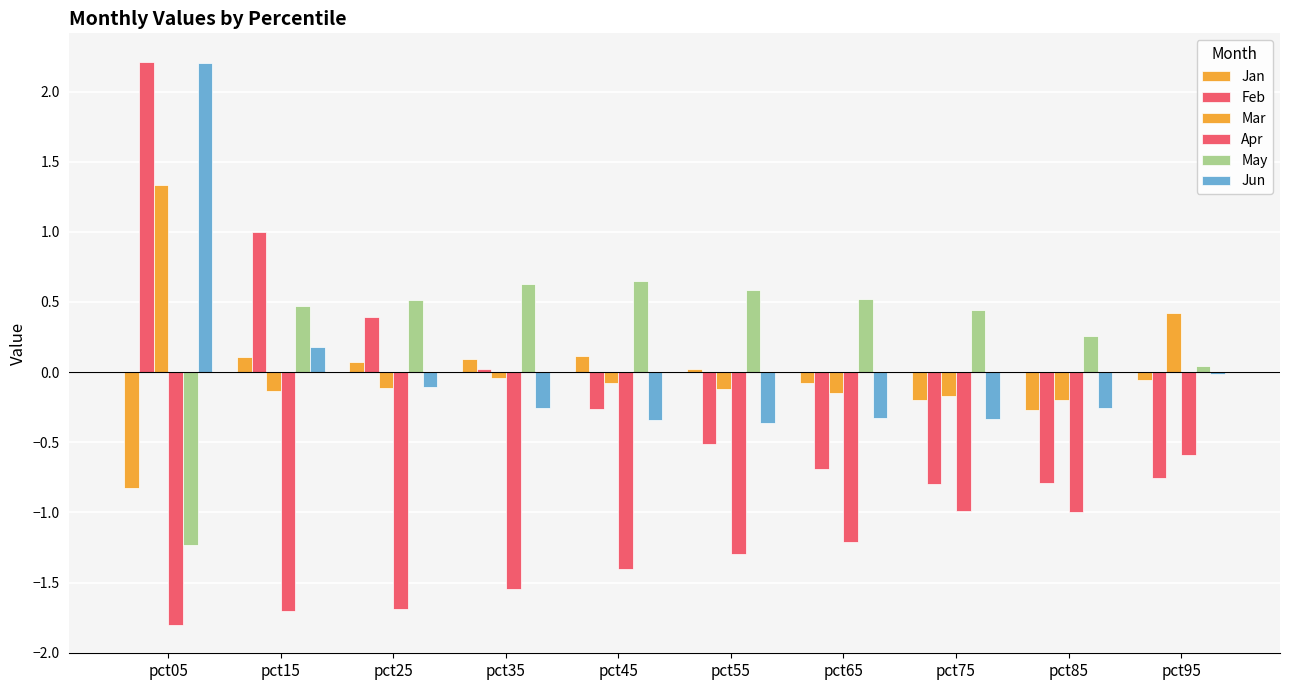

How many distinct data groups are displayed?

6